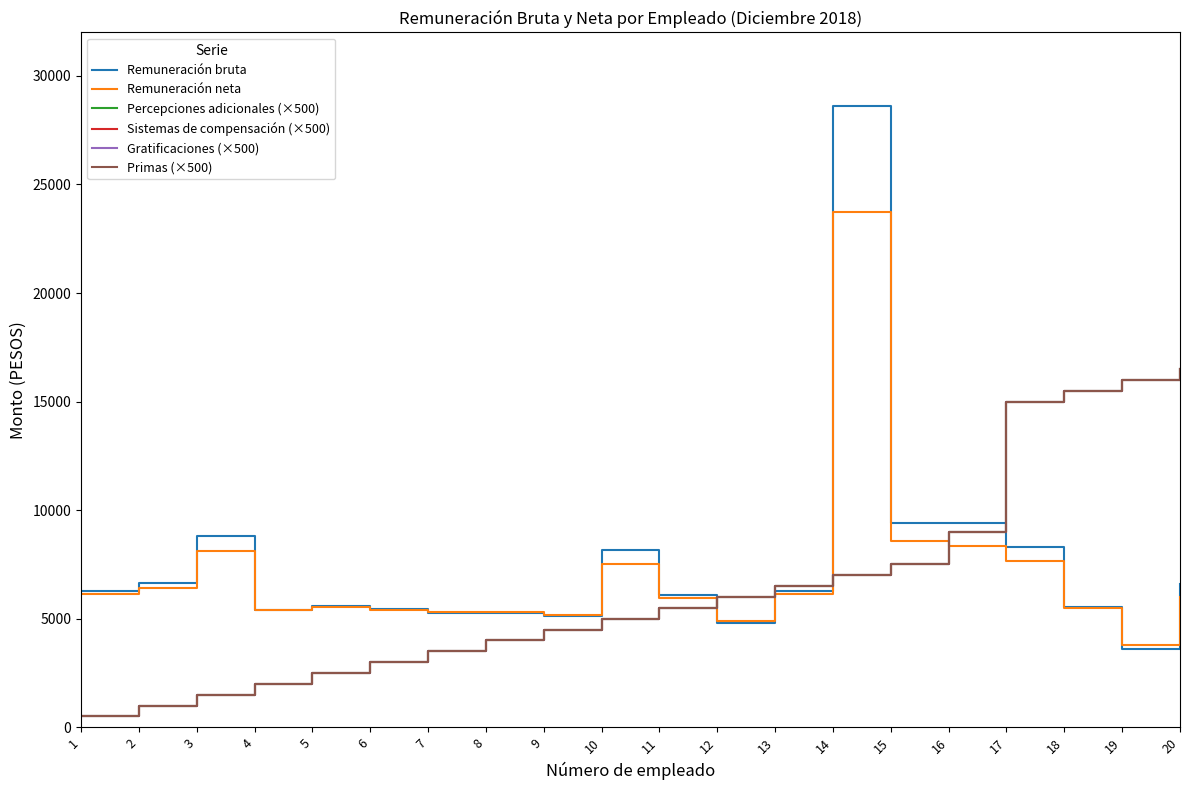

At which label is Sistemas de compensación (×500) closest to 8500?

16